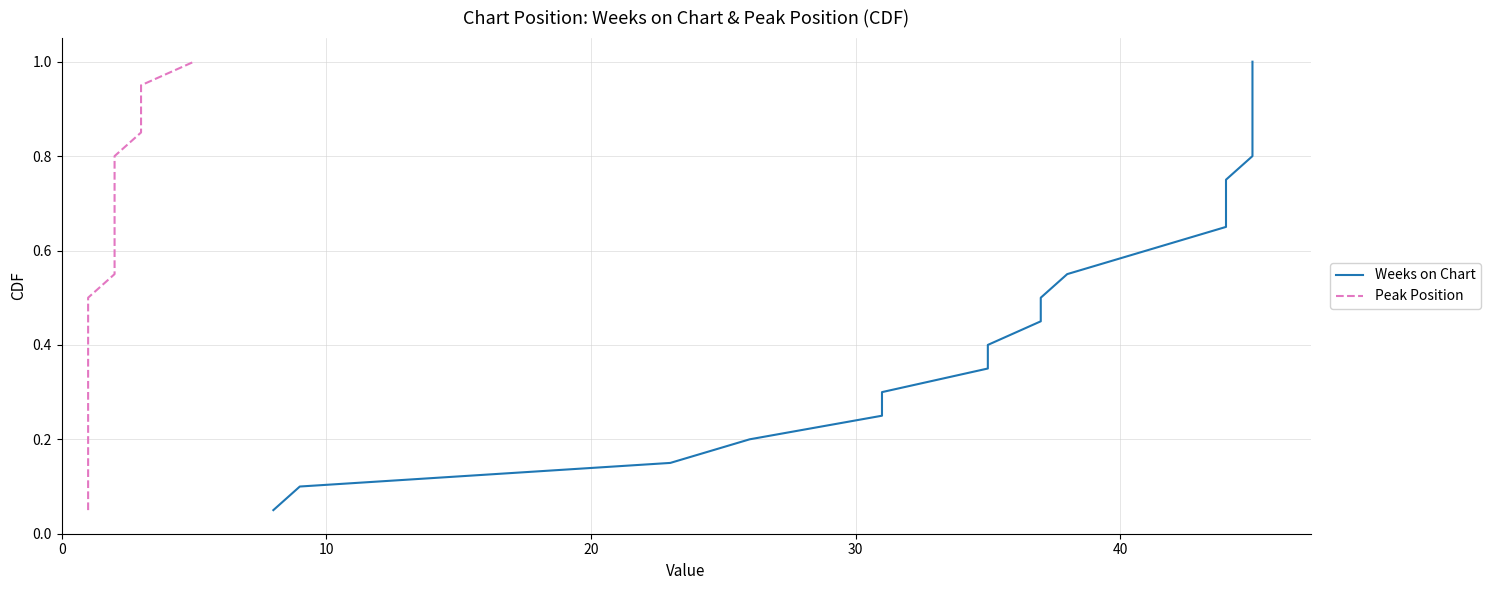

How many lines are shown in the chart?

2